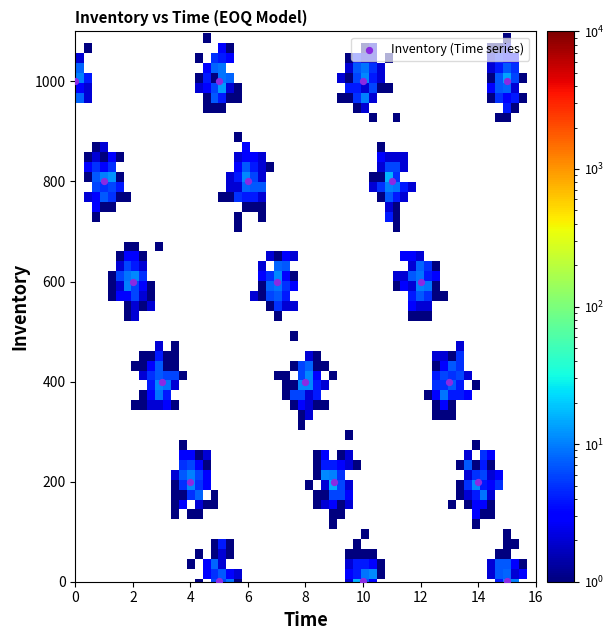

What is the range of Y values (max minus min)?

998